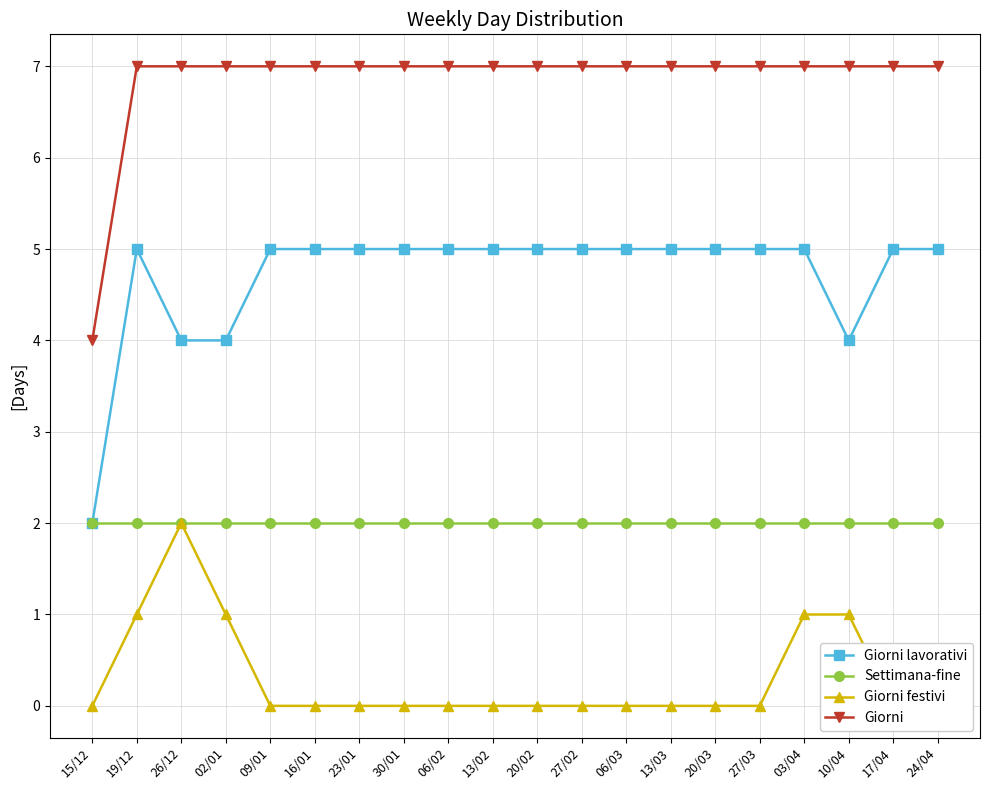

The value of Giorni festivi at 23/01 is 0. True or false?

True